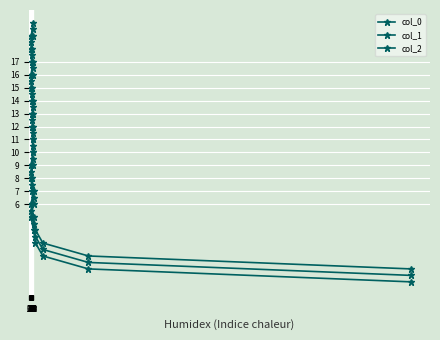

What is the total value across all series at 21?

28.5